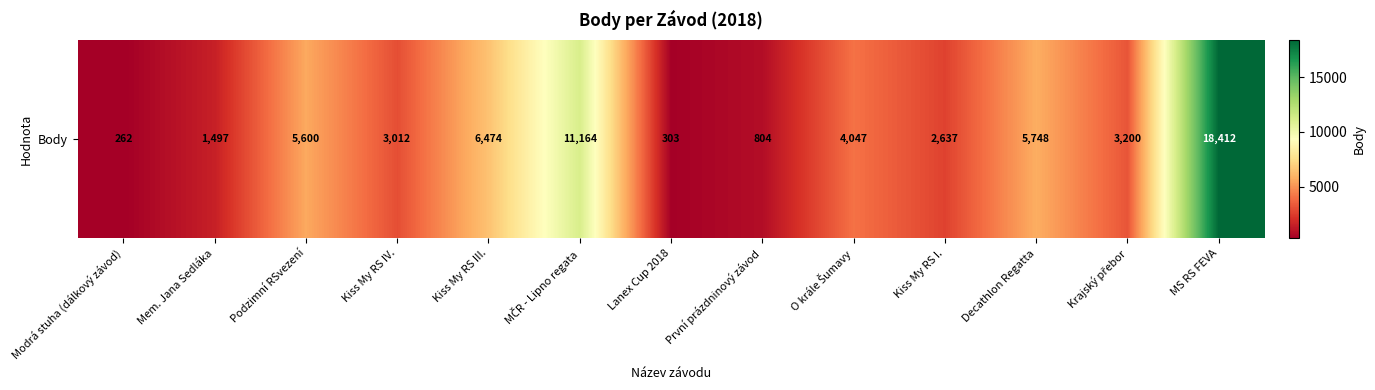

The chart shows a value of 3012 at Kiss My RS IV.. True or false?

True